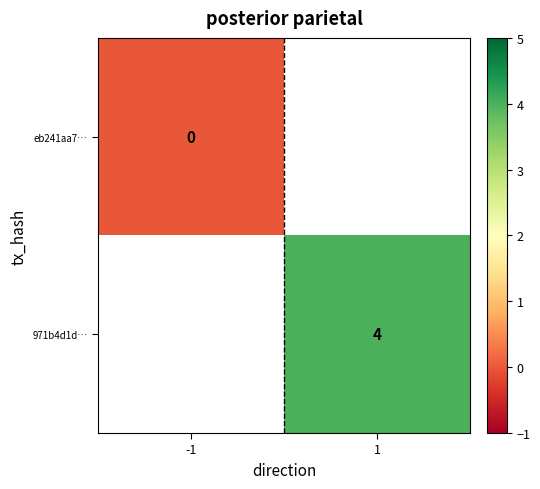

The 971b4d1d… series shows 4 at 1. True or false?

True